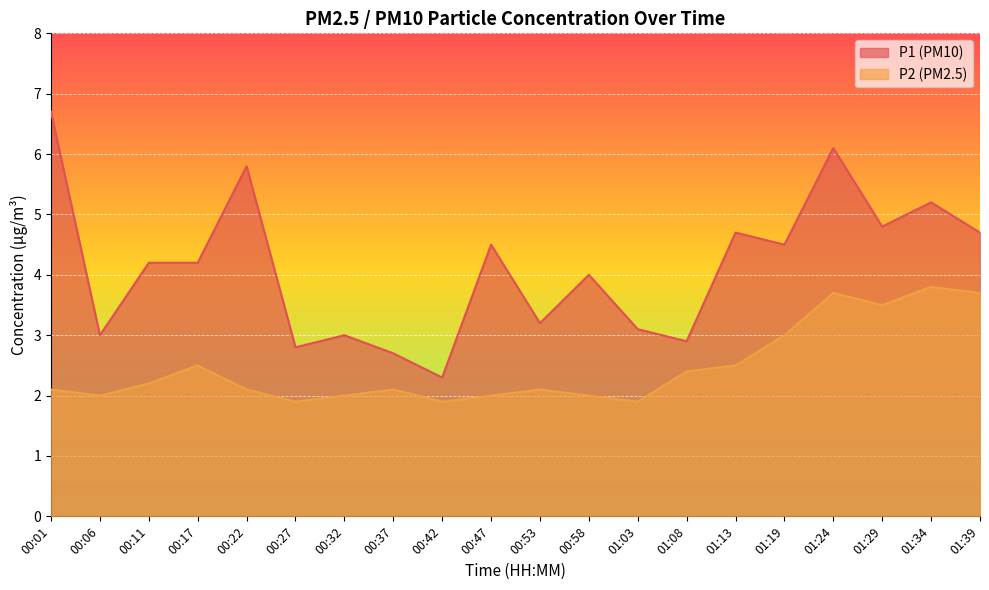

Reading left to right, transcribe all the data shown in this chart.

P1: 6.7	3.0	4.2	4.2	5.8	2.8	3.0	2.7	2.3	4.5	3.2	4.0	3.1	2.9	4.7	4.5	6.1	4.8	5.2	4.7
P2: 2.1	2.0	2.2	2.5	2.1	1.9	2.0	2.1	1.9	2.0	2.1	2.0	1.9	2.4	2.5	3.0	3.7	3.5	3.8	3.7